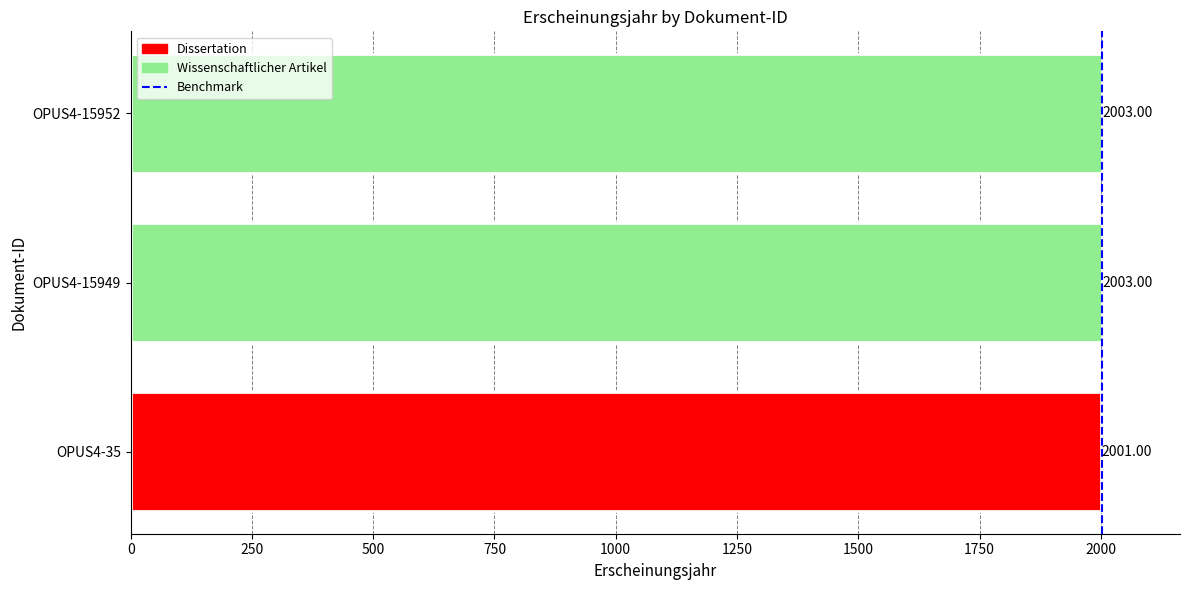

What is the ratio of the value at OPUS4-15949 to the value at OPUS4-15952?

1.0